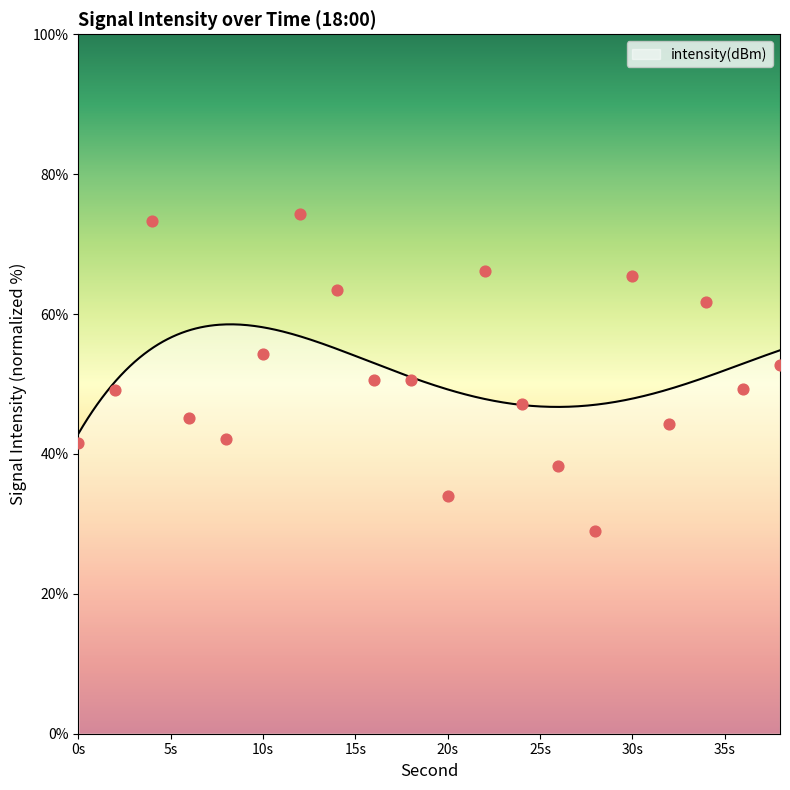

What is the change in value from 2 to 24?

-2.0